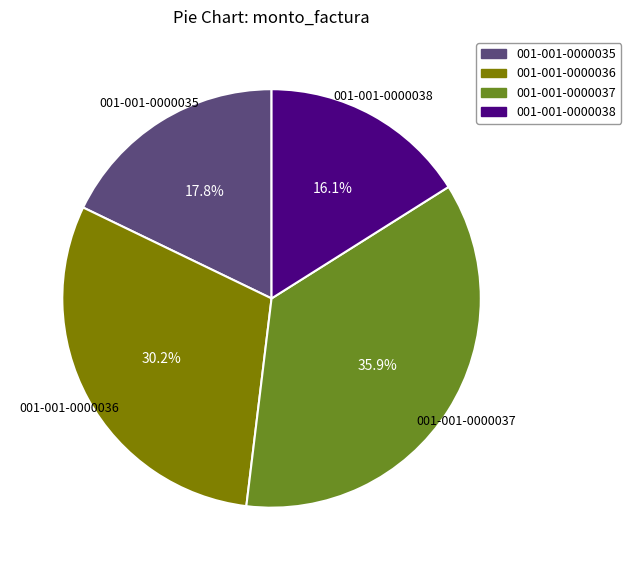

To the nearest percent, what is the combined percentage of 001-001-0000038 and 001-001-0000036?

46%